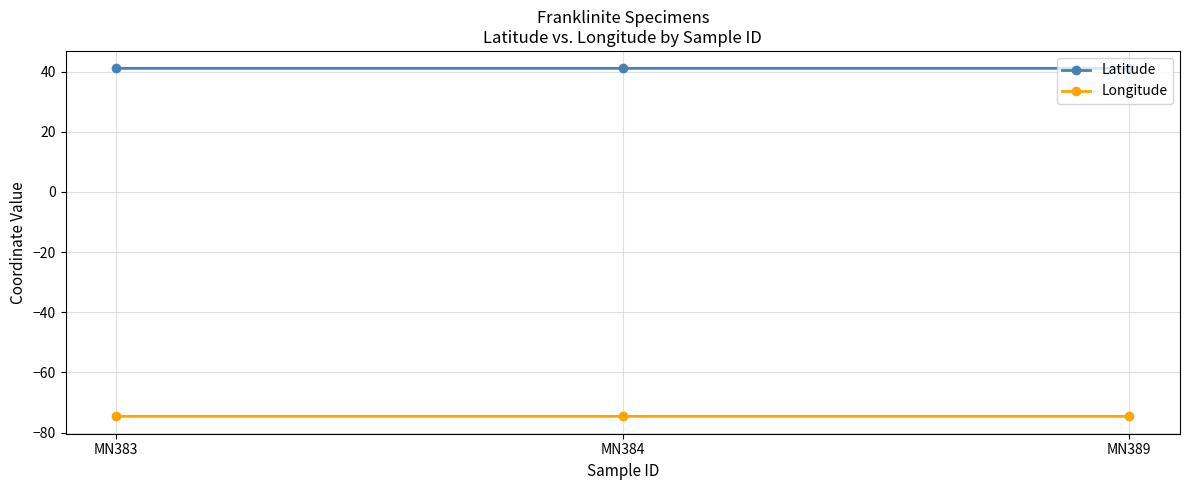

What is the average value of the Longitude series?

-74.6